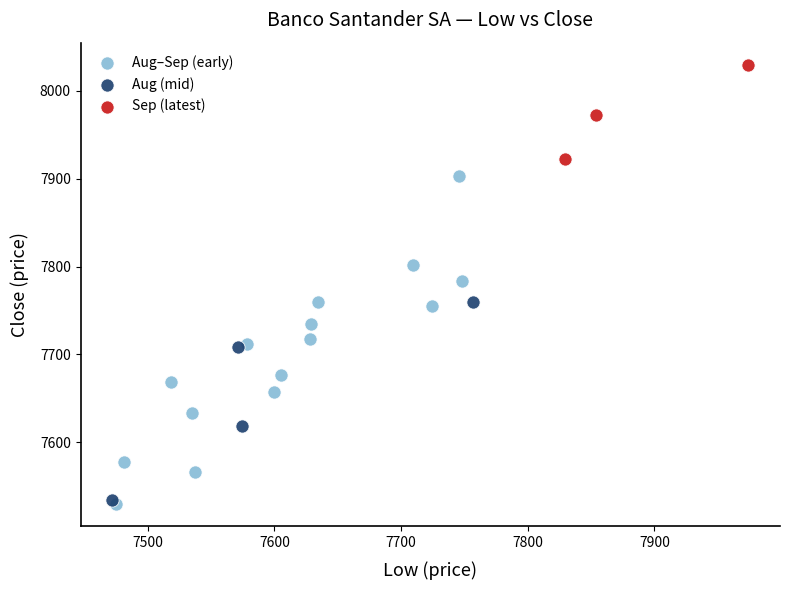

What are all the series names shown in the legend?

Aug–Sep (early), Aug (mid), Sep (latest)